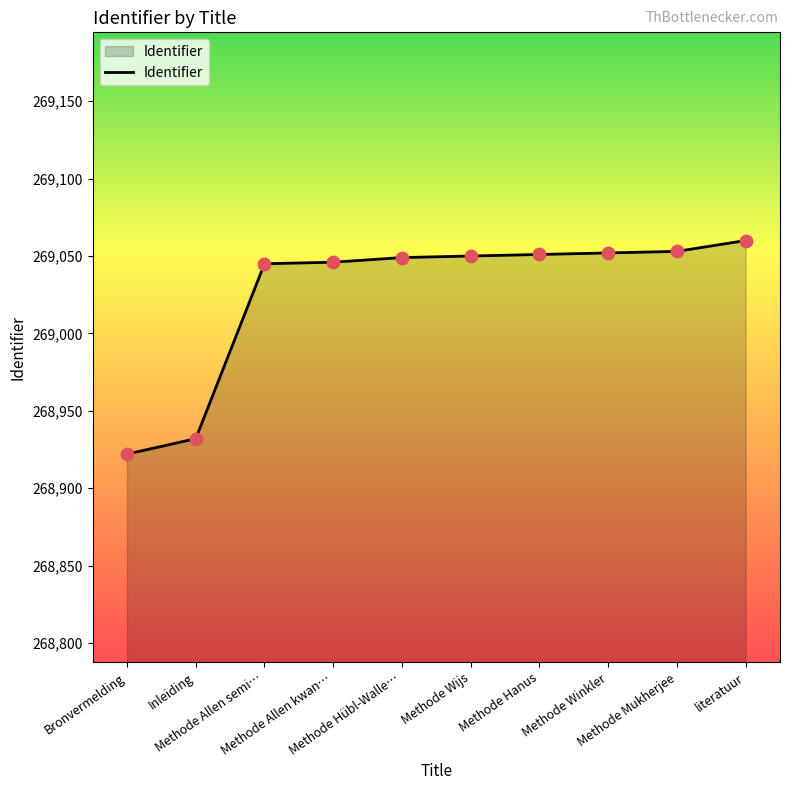

What is the change in value from Bronvermelding to Methode Wijs?

+128